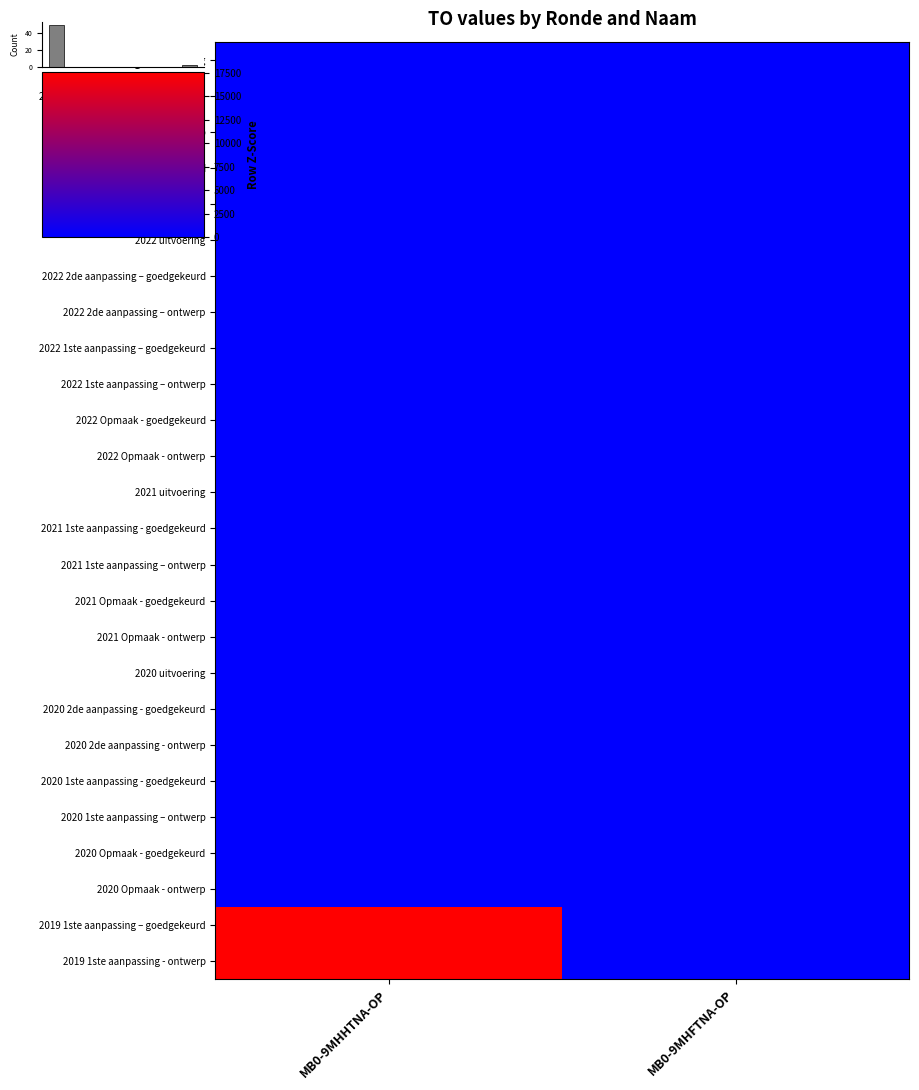

Count the number of data series in this chart.

26